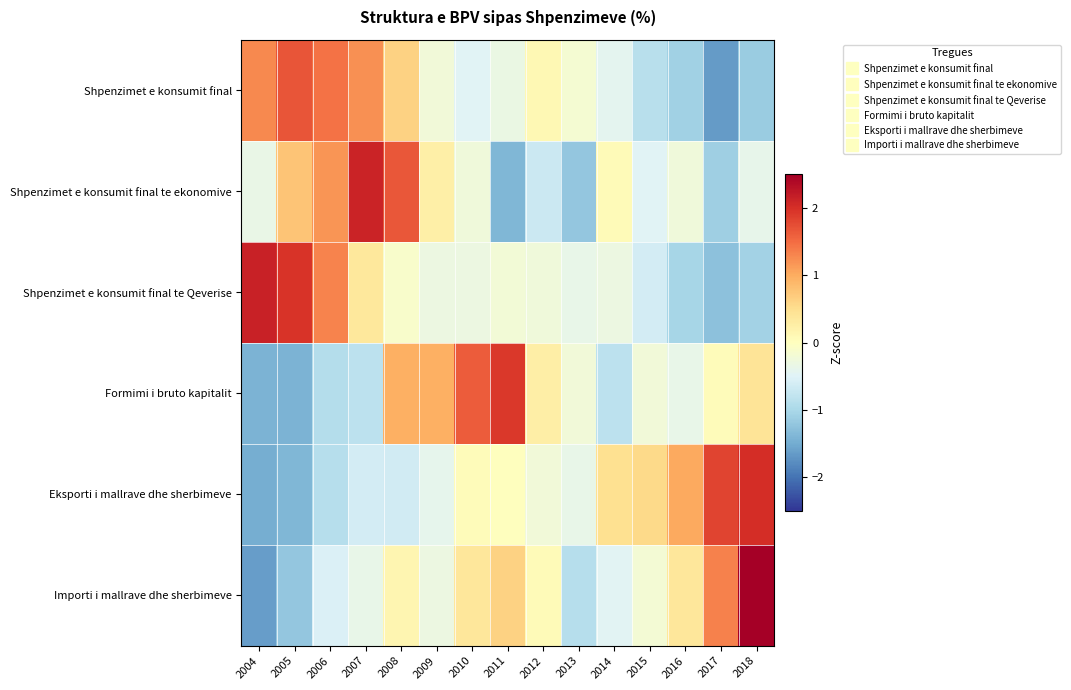

What is the difference between the highest and lowest values at 2012?

1.0